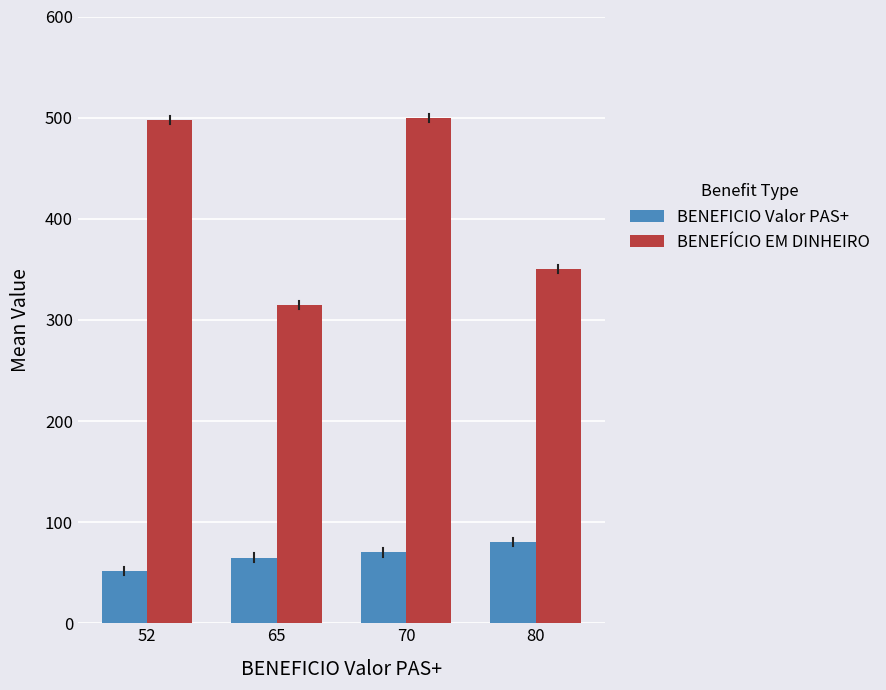

The value of BENEFICIO Valor PAS+ at 52 is 79. True or false?

False